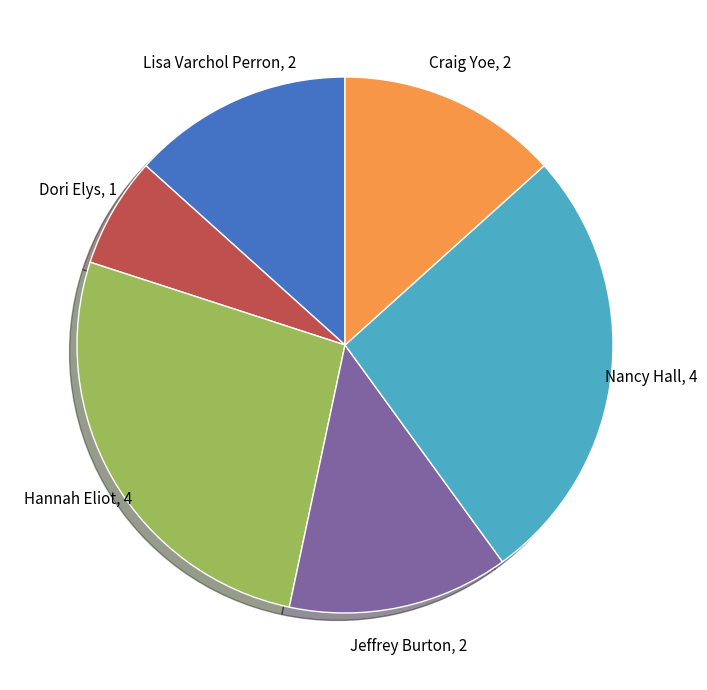

Is it true that Jeffrey Burton is 27% of the pie?

False